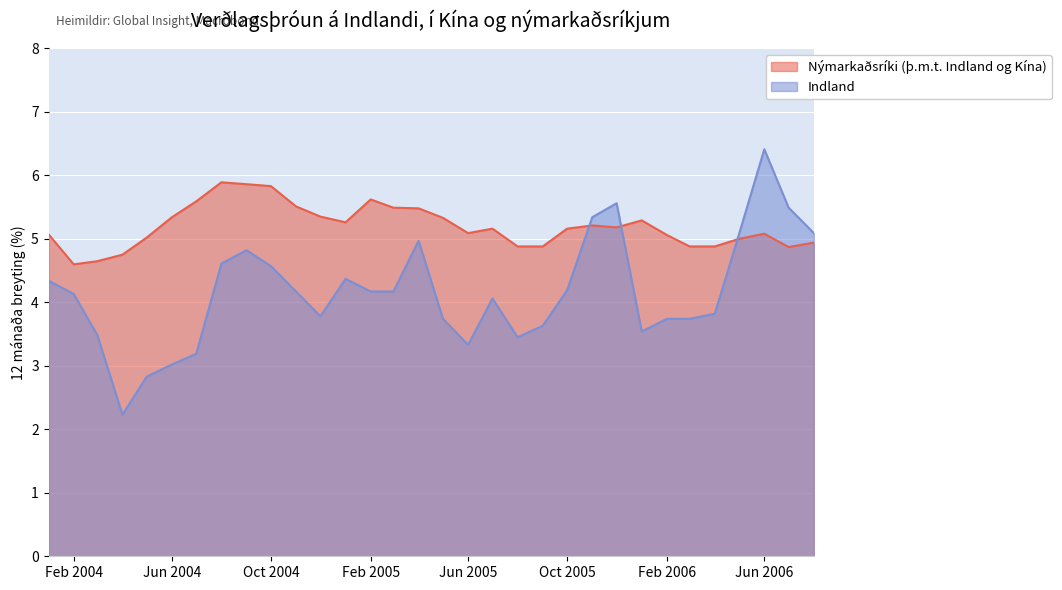

Rank the series by their maximum value, from lowest to highest.

Nýmarkaðsríki (þ.m.t. Indland og Kína), Indland